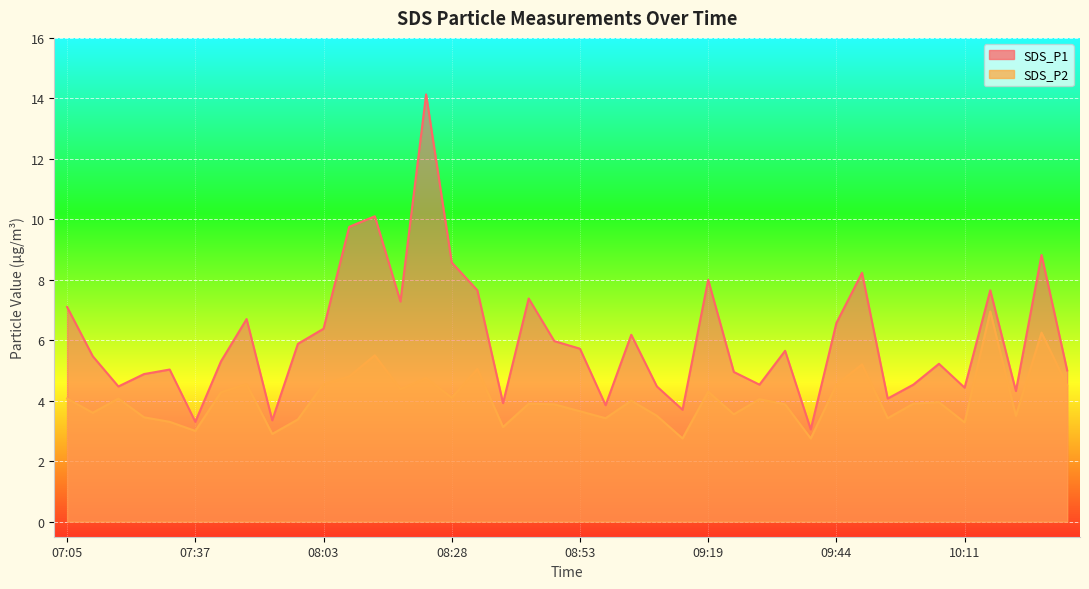

The SDS_P1 series shows 6.0 at 08:48. True or false?

True